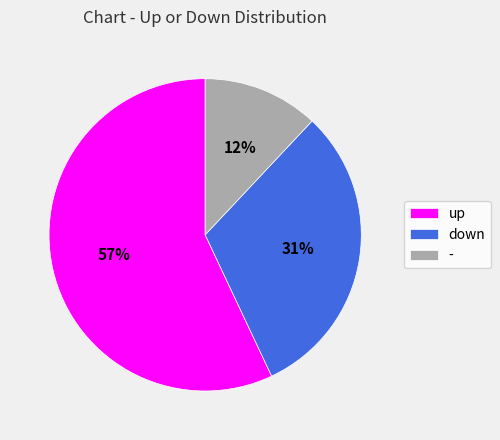

True or false: up accounts for 57% of the total.

True